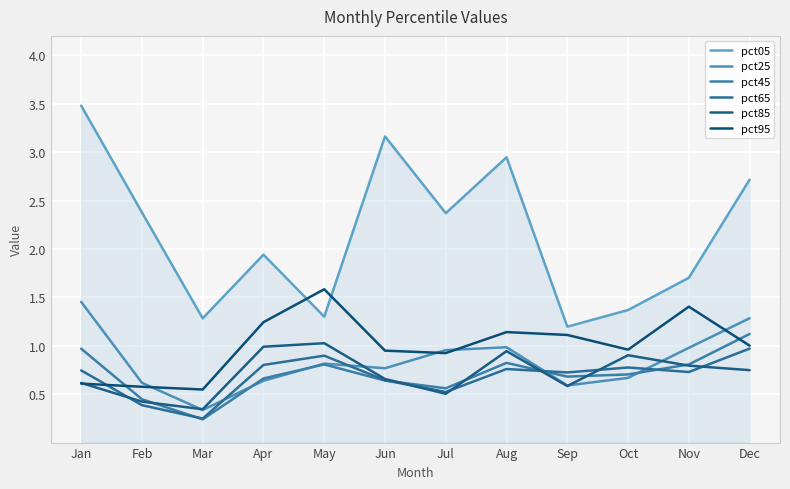

Is the value of pct95 at Dec greater than the value of pct05 at May?

No